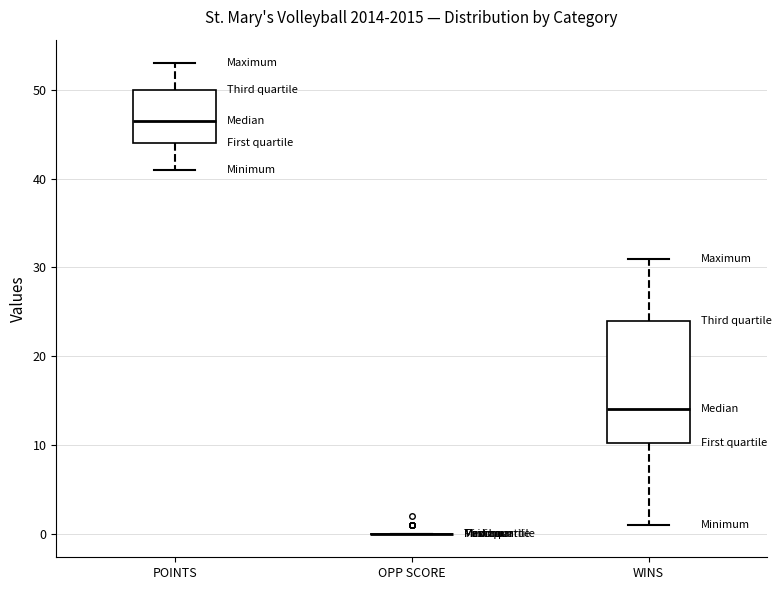

Where does the lower whisker of the box for WINS end on the y-axis? The values are not printed on the chart, so give them approximately, as read against the axis.

1